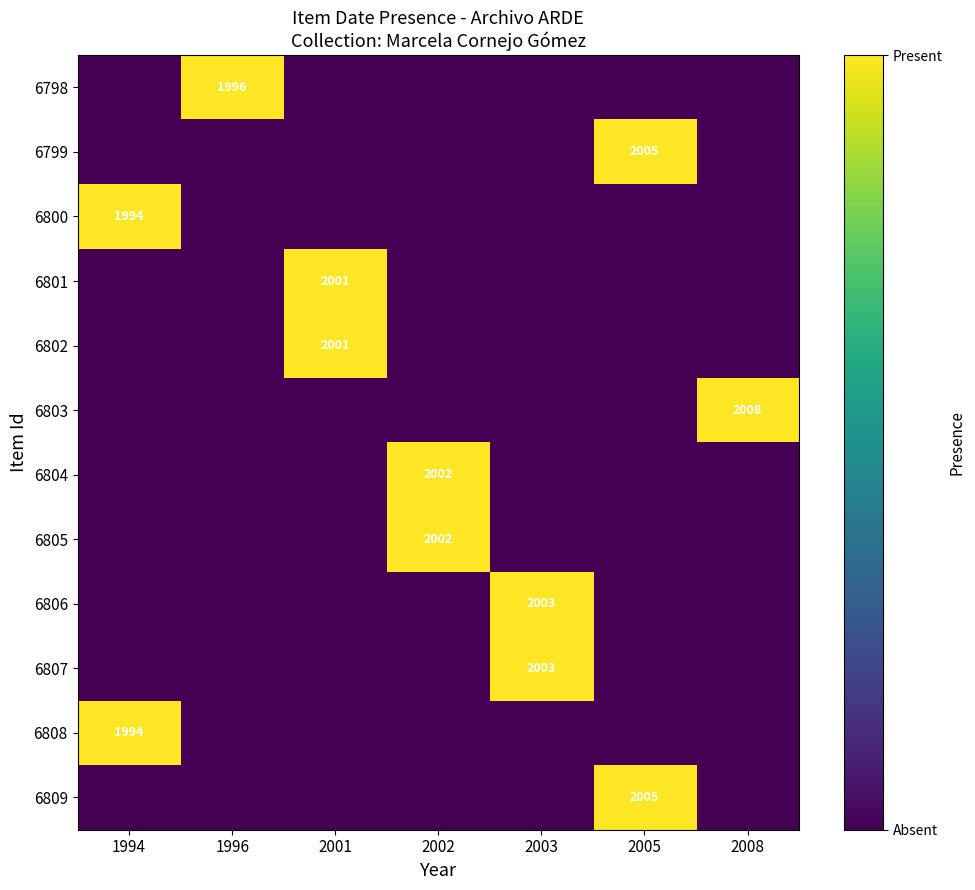

The 6805 series shows 573 at 2002. True or false?

False